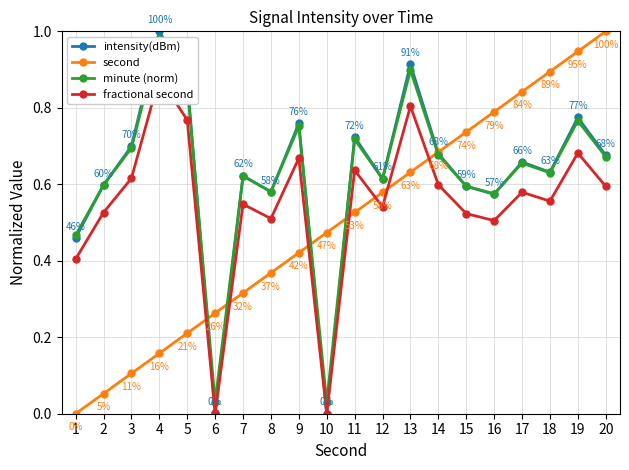

Is the value of minute (norm) at 6 greater than the value of intensity(dBm) at 19?

No